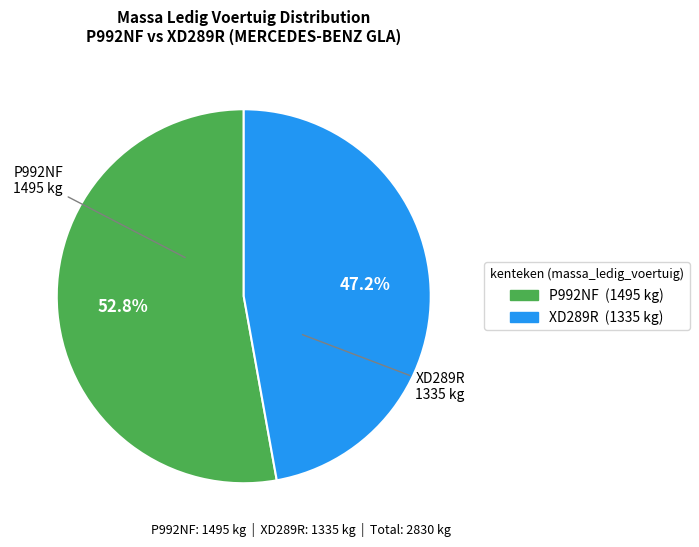

Which category has the smallest portion of the pie?

XD289R